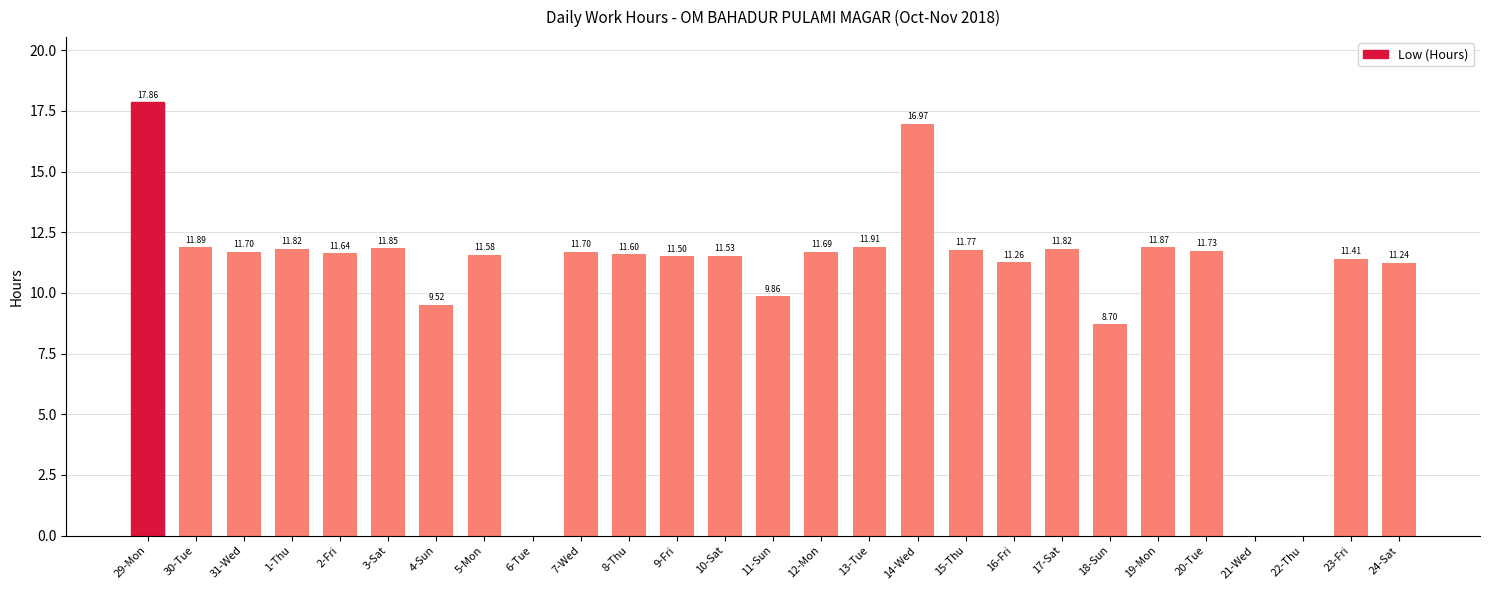

What is the approximate value at 19-Mon?

11.9